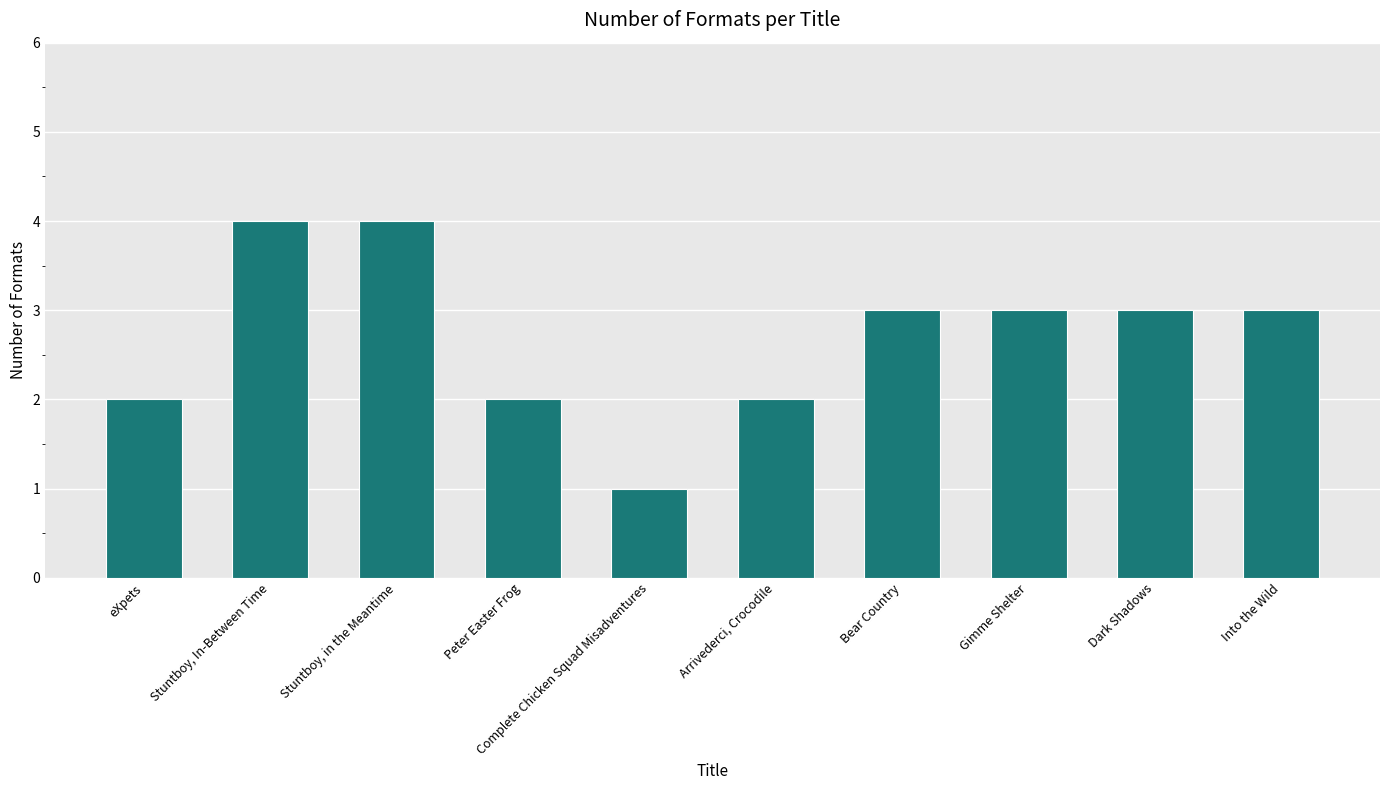

The chart shows a value of 4 at Stuntboy, In-Between Time. True or false?

True